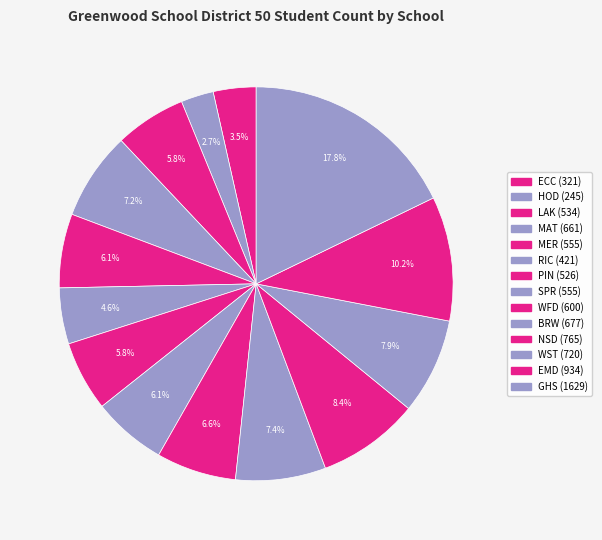

Do WFD and BRW together represent more than half of the pie?

No